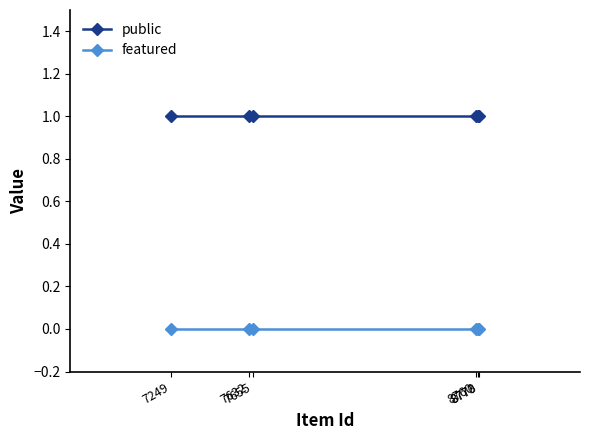

What is the value of the public point at the 4th from the left?

1